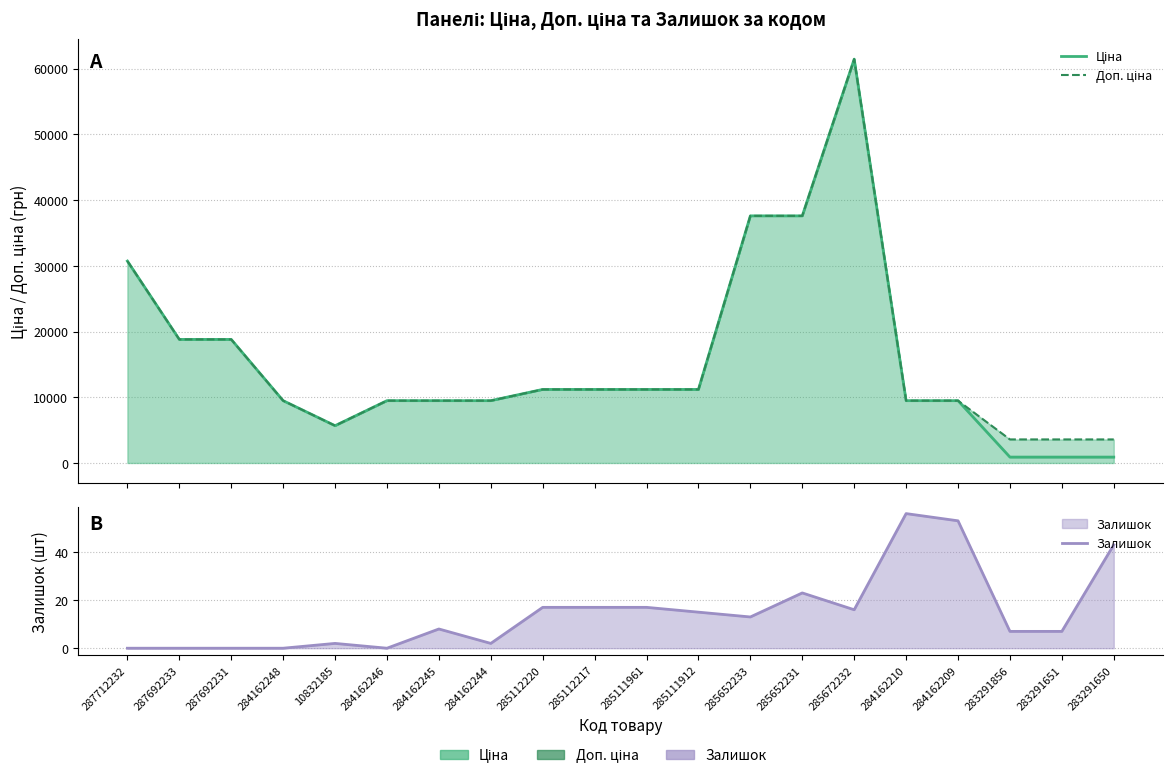

Where is Доп. ціна nearest to the value 32508?

287712232